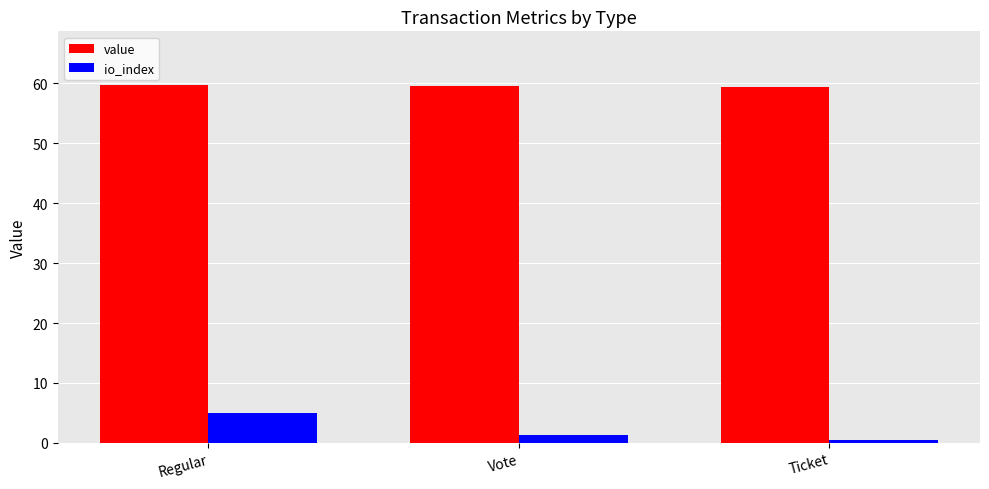

What is the highest value of the io_index series?

5.0